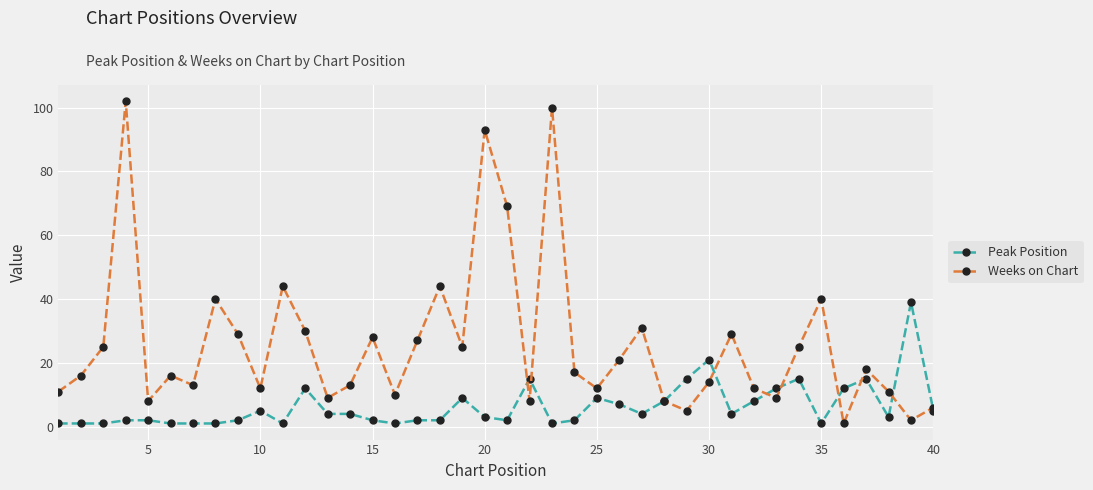

In Weeks on Chart, how many points are lower than both neighbors (excluding endpoints)?

12